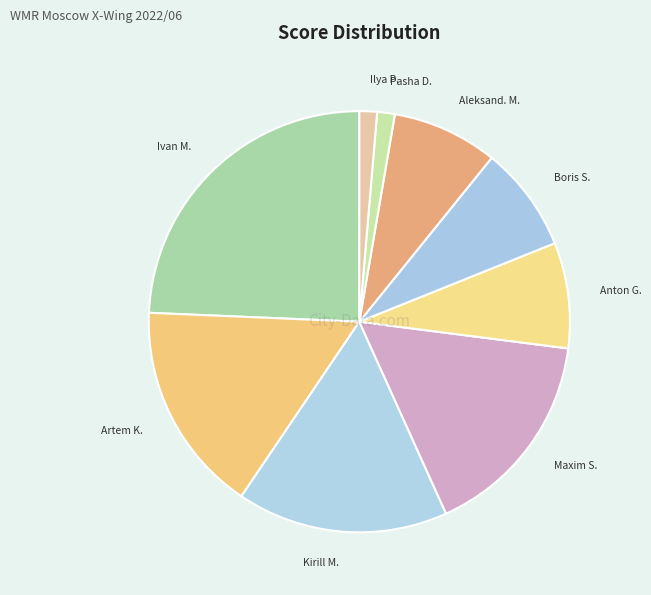

What is the smallest slice in the pie chart?

Pasha Dolgov @Dolsha